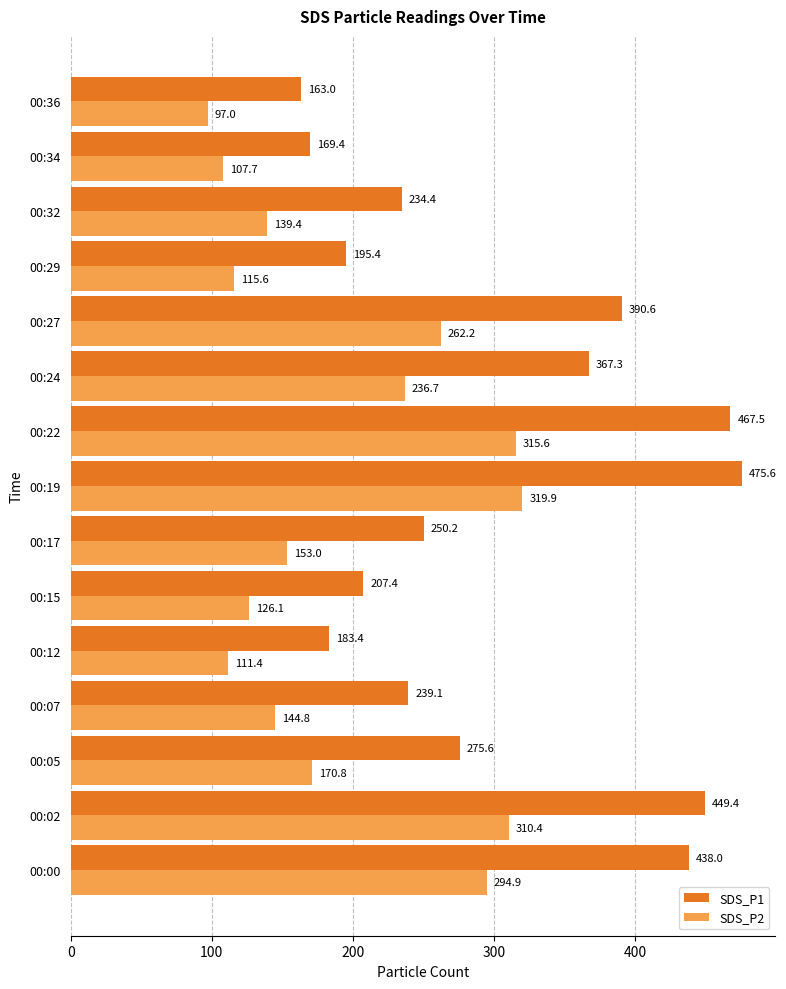

Which series has the widest spread of values?

SDS_P1